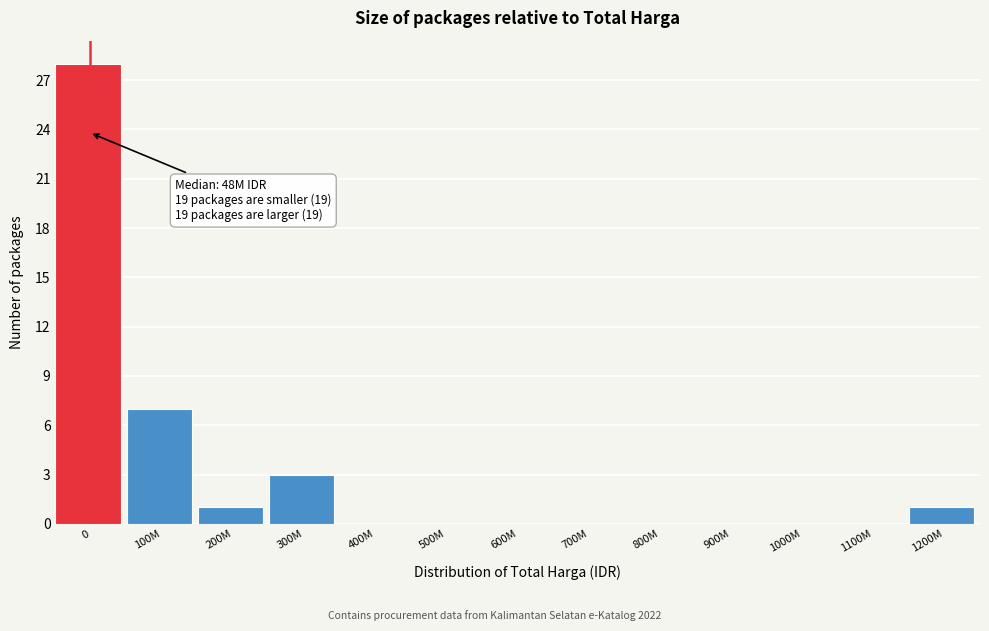

Reading right to left, transcribe all the data shown in this chart.

1200M=1	1100M=0	1000M=0	900M=0	800M=0	700M=0	600M=0	500M=0	400M=0	300M=3	200M=1	100M=7	0=28